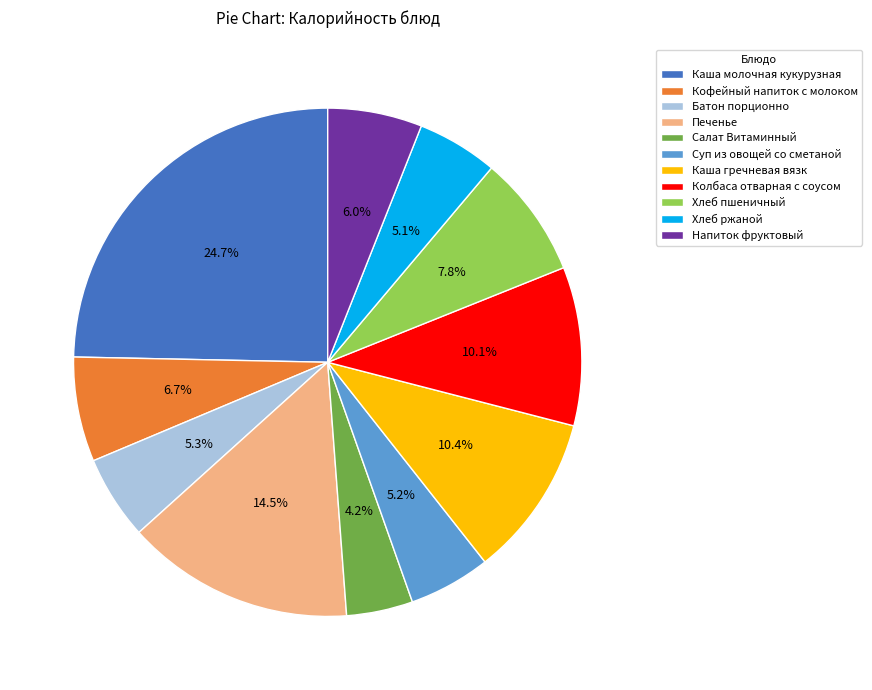

How many slices are in this pie chart?

11